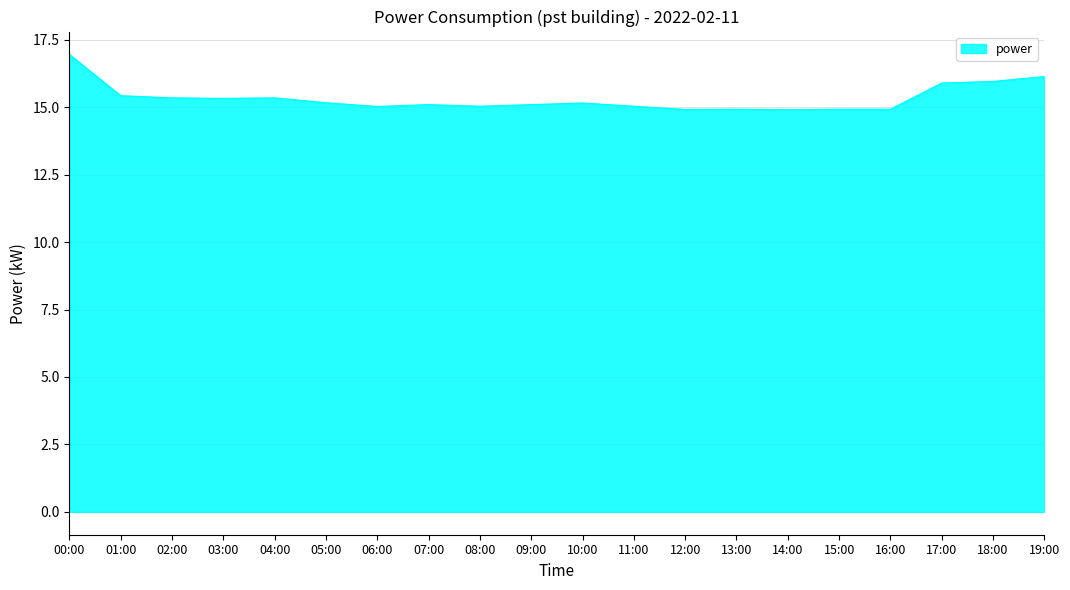

Does the chart display data point markers on the line(s)?

No